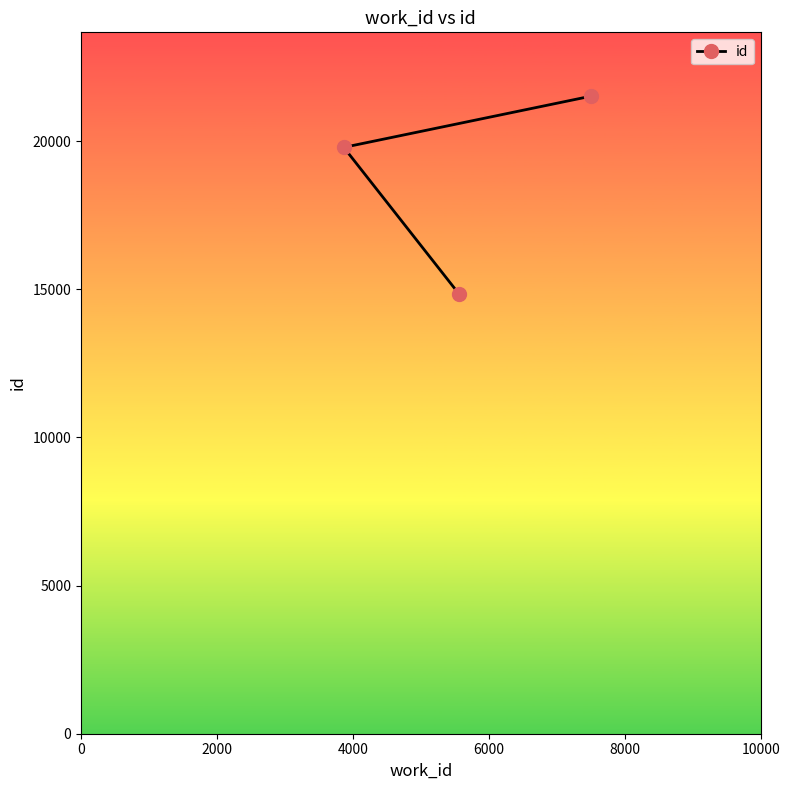

What is the maximum value shown in the chart?

21523